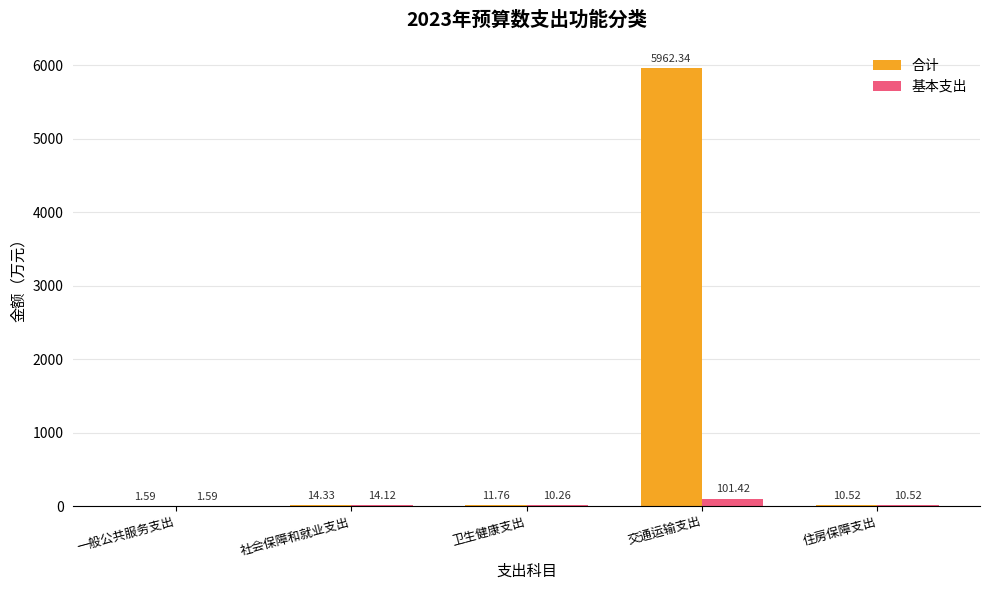

Between 交通运输支出 and 住房保障支出, which series saw the biggest shift?

合计